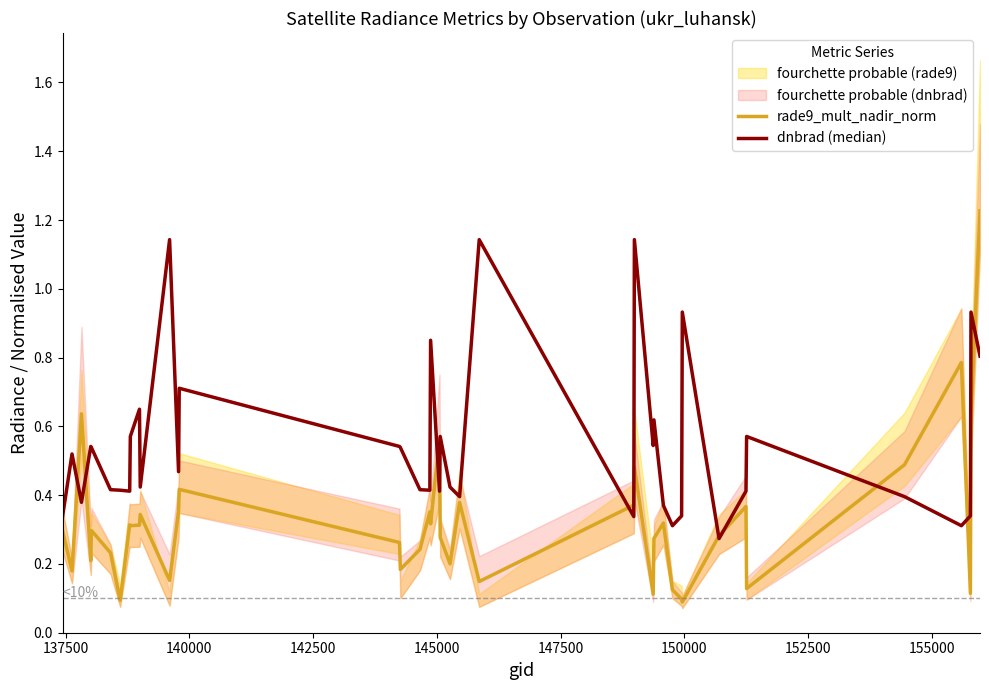

What is the difference between the maximum and minimum values in the rade9_mult_nadir_norm series?

1.1